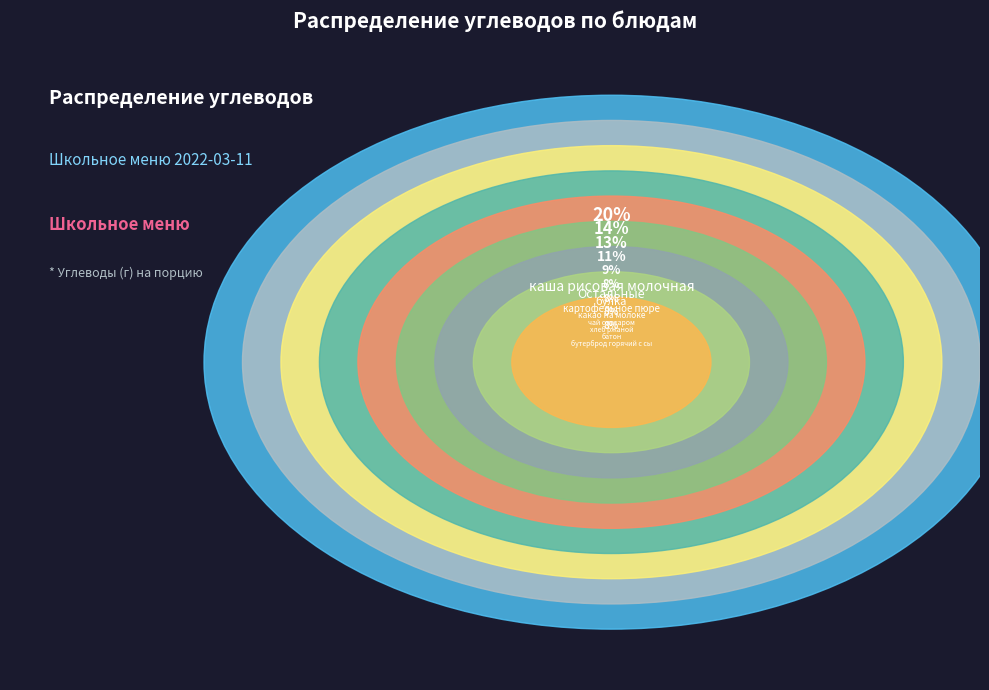

Which category has the smallest portion of the pie?

салат из свеклы